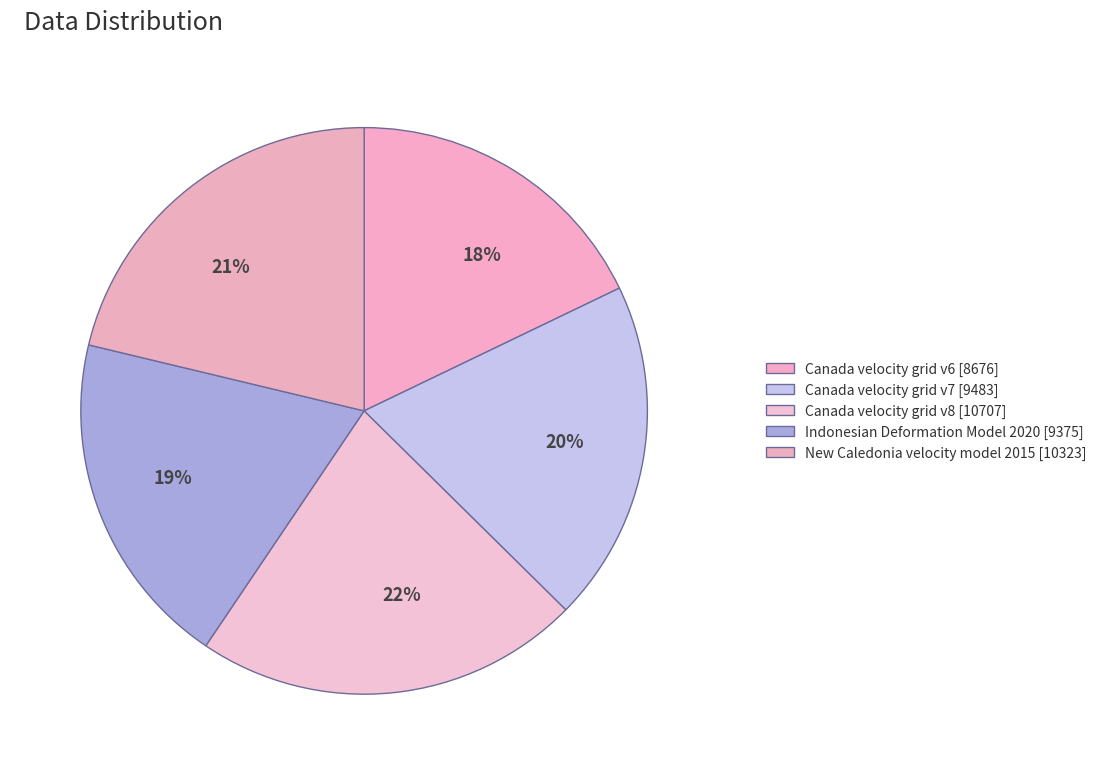

Is it true that 21% is 21% of the pie?

True